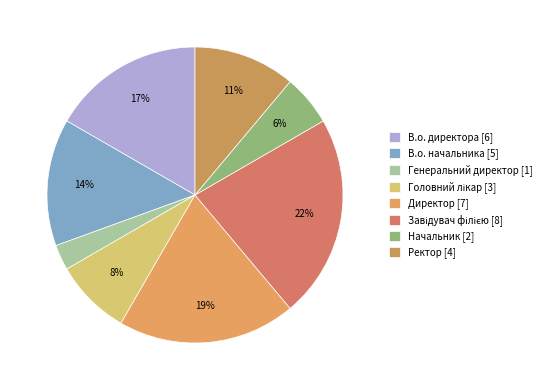

Which category has the biggest portion of the pie?

Завідувач філією